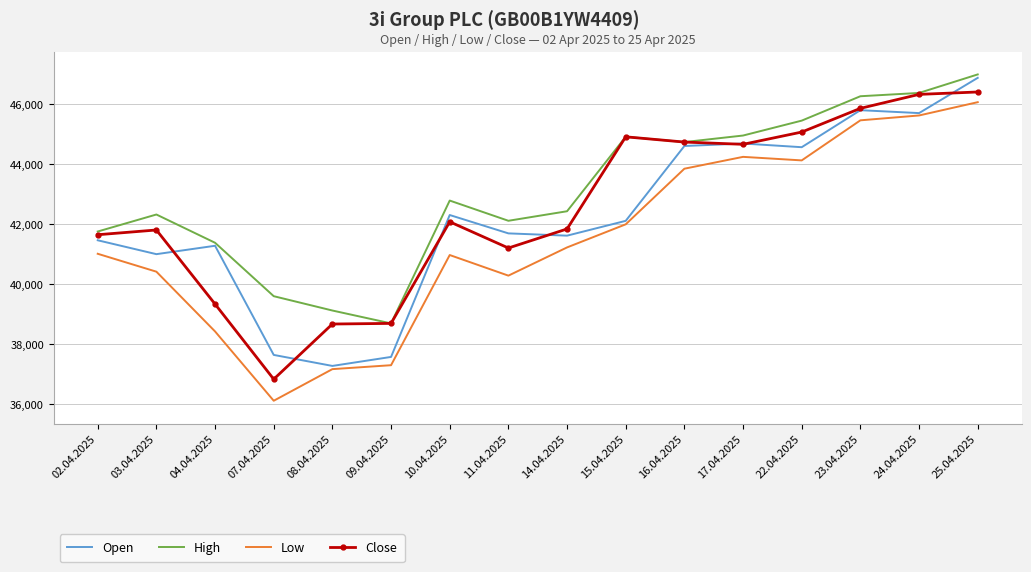

True or false: Close and Low intersect in this chart.

False